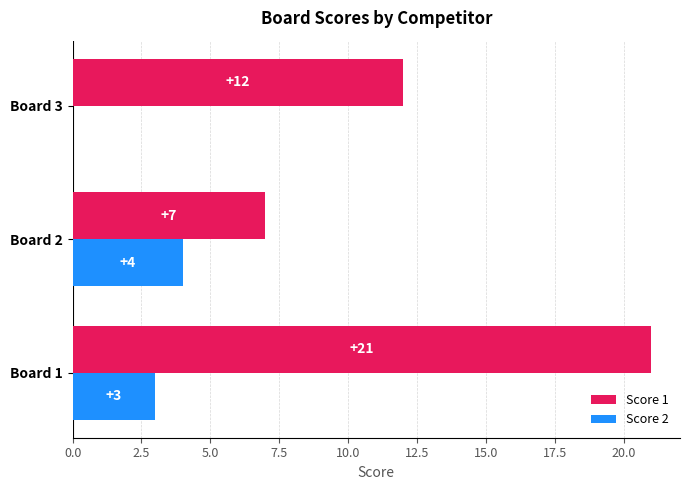

Where is Score 1 nearest to the value 14?

Board 3